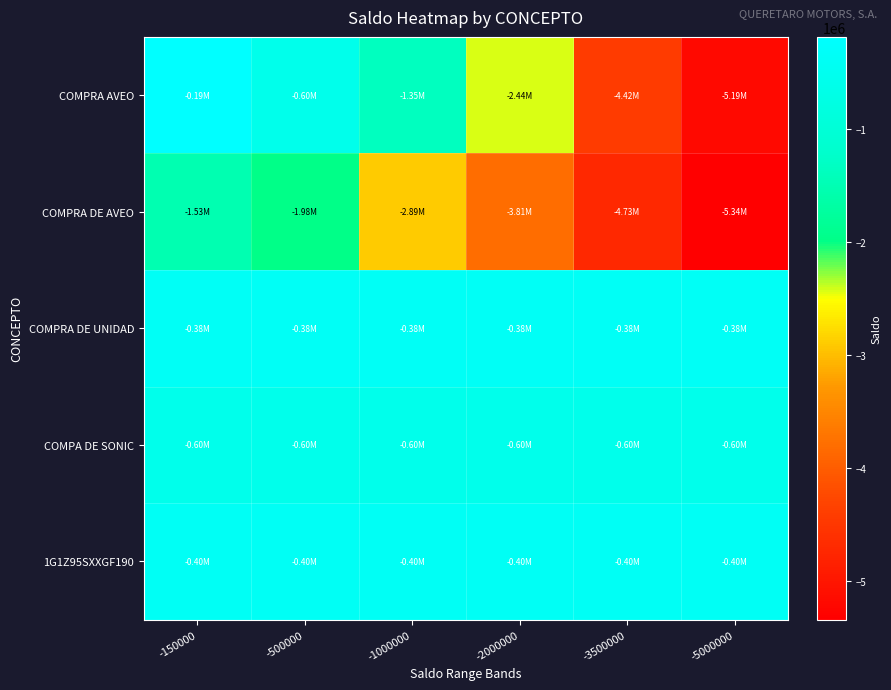

What is the greatest value displayed?

-185687.1